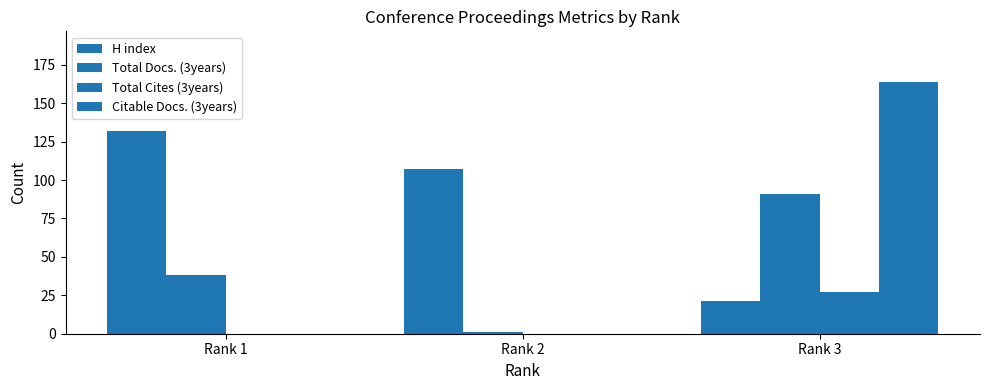

Does the chart contain stacked bars?

No